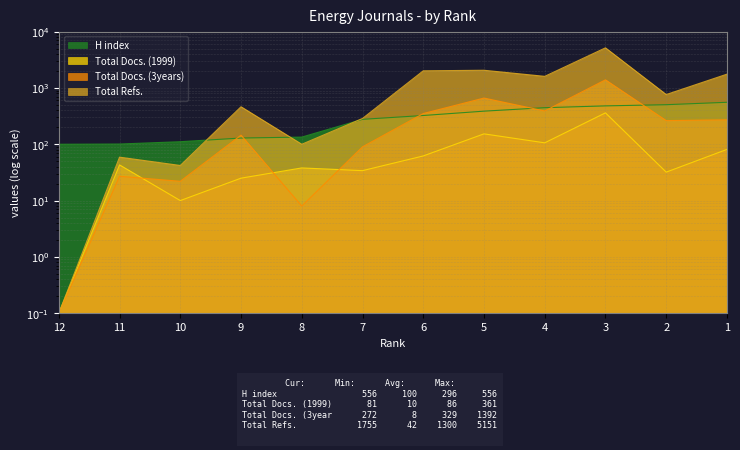

Is the value of Total Refs. at 4 greater than the value of H index at 7?

Yes